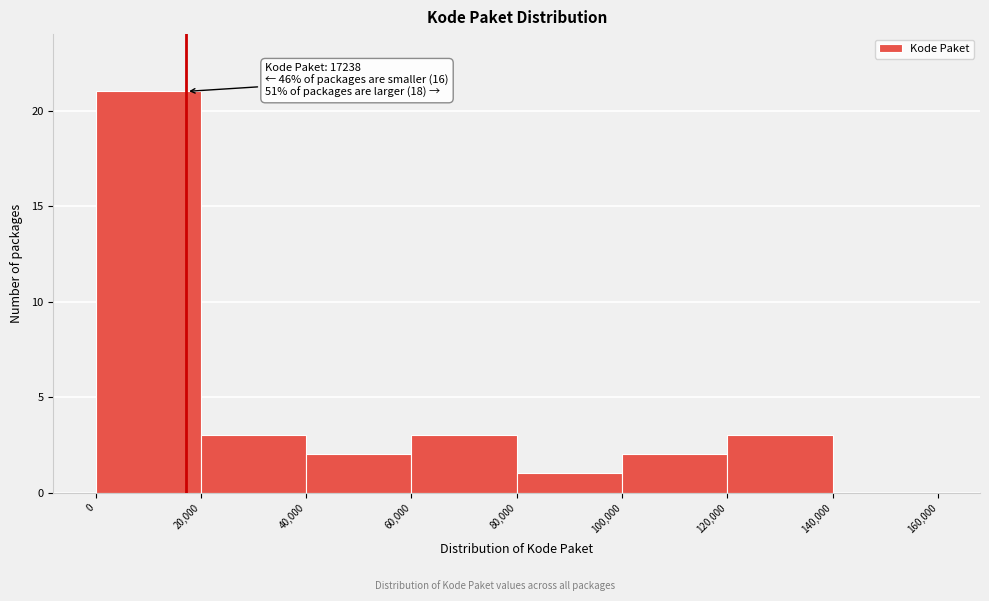

Which range on the x-axis has the tallest bar?

0 to 20,000